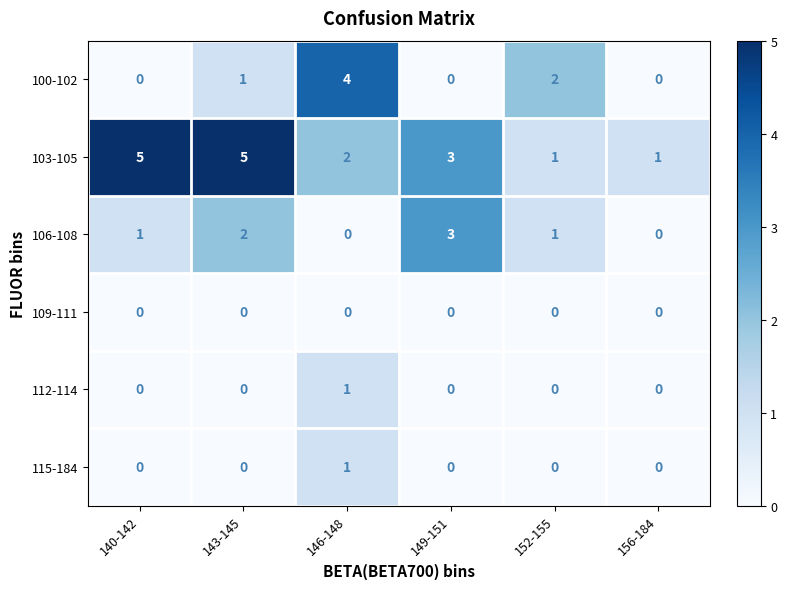

Where is 100-102 nearest to the value 2?

152-155